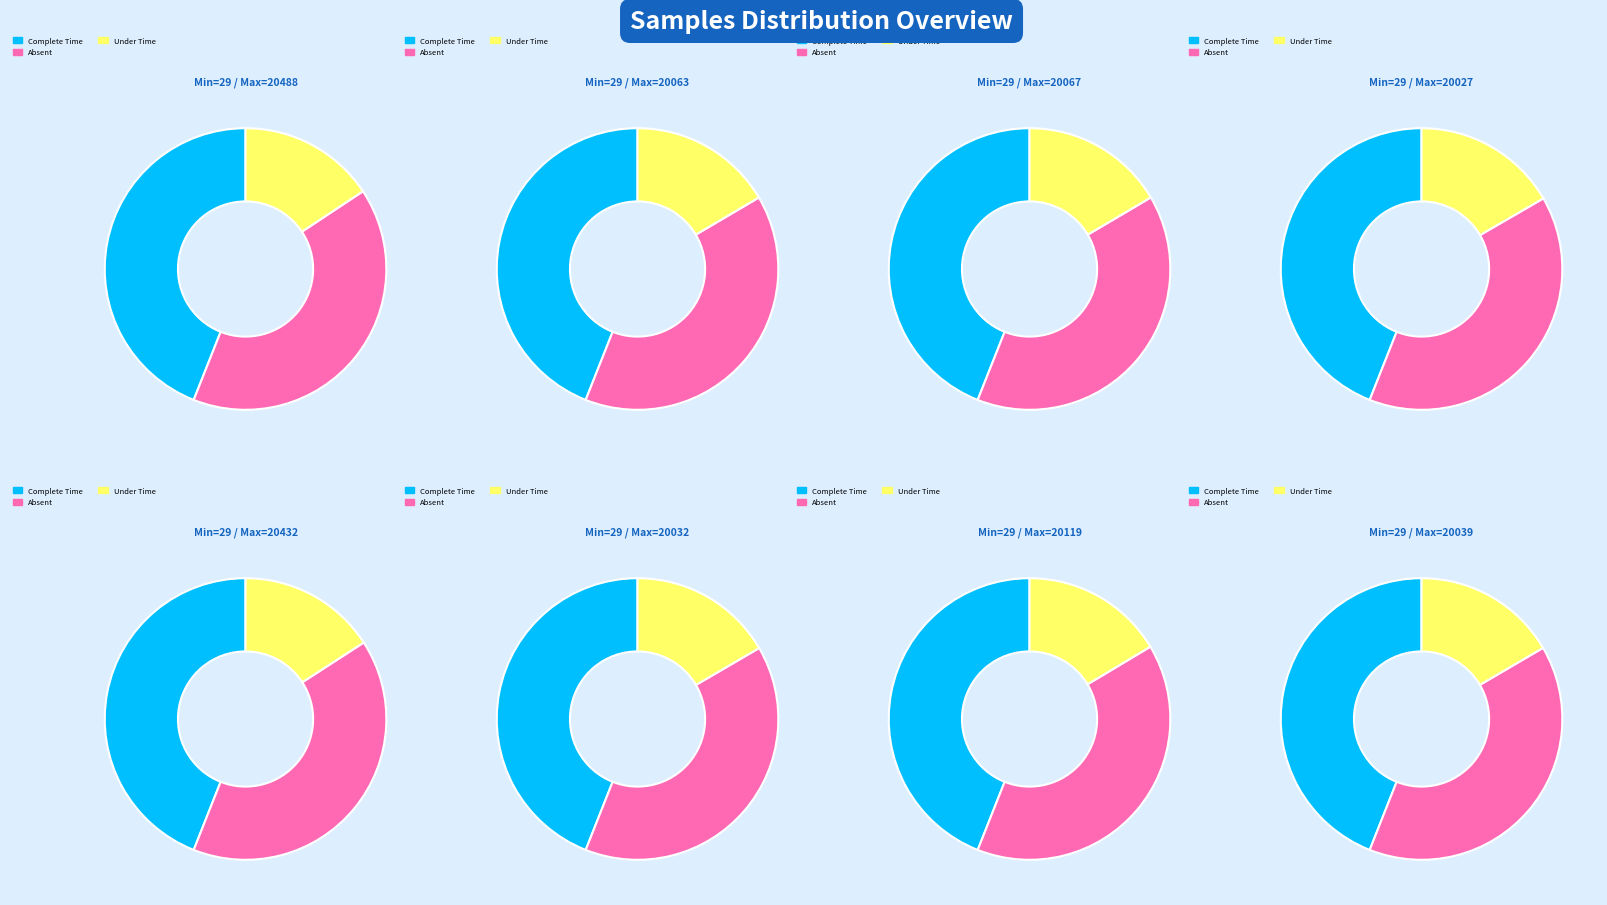

What is the spread (max minus min) of values at 29 / 20119?

10145821